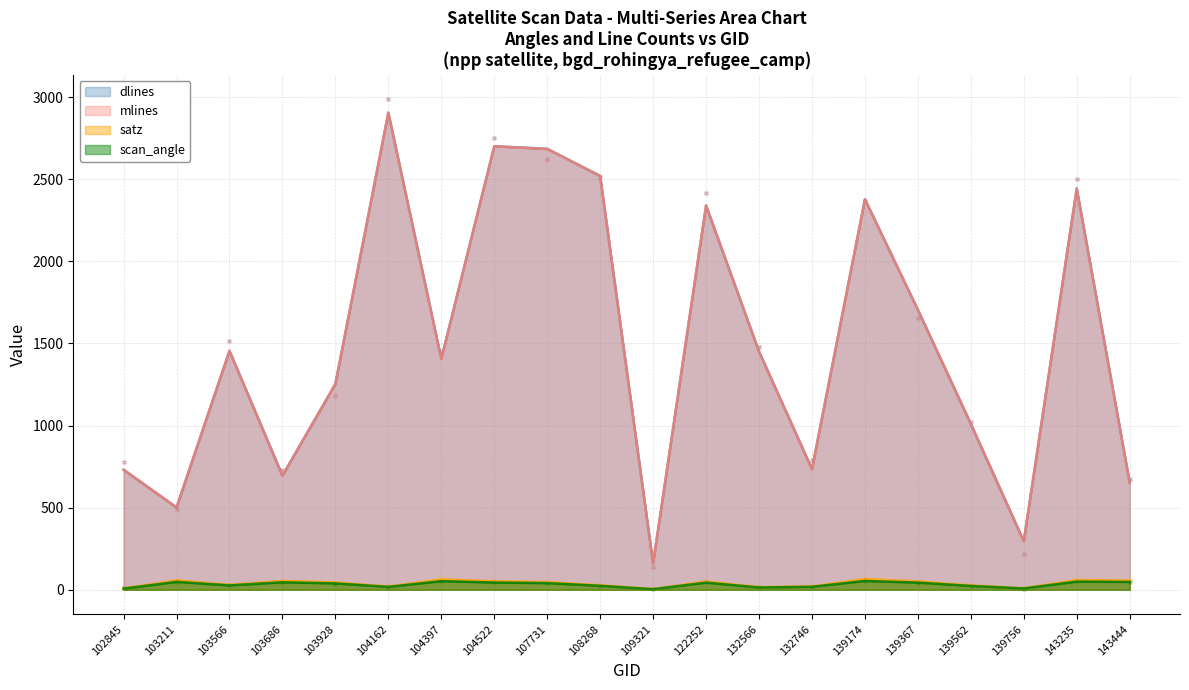

What is the total value across all series at 103211?

1108.3